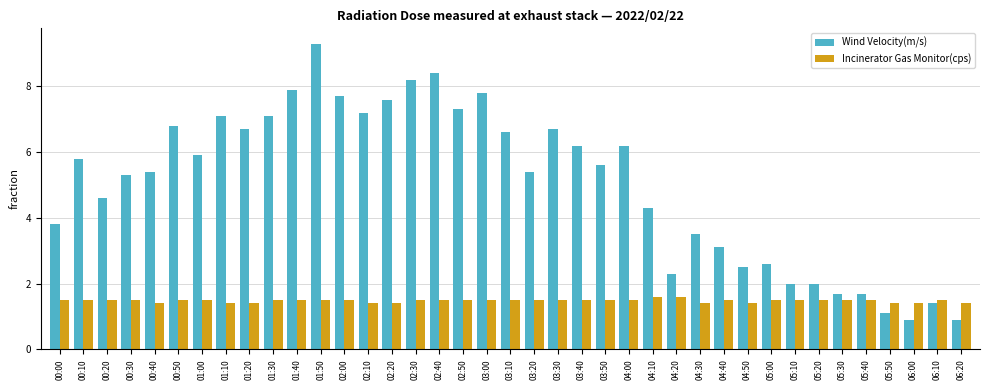

Are the bars grouped side by side (vs. stacked)?

Yes